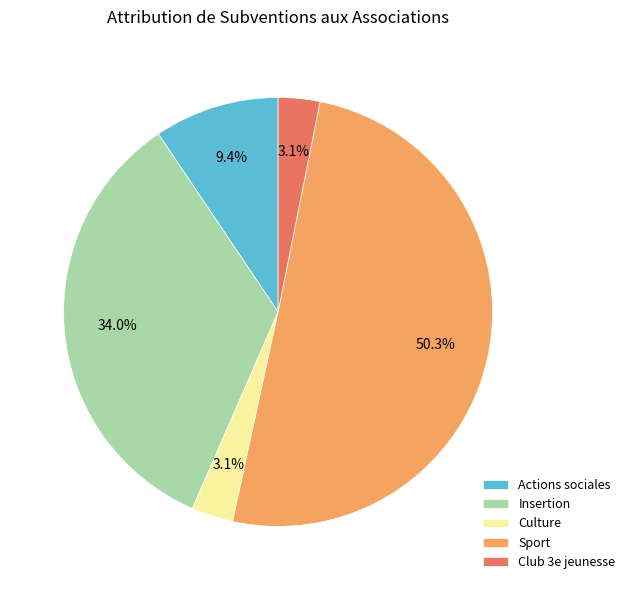

Which has a higher value, Club 3e jeunesse or Actions sociales?

Actions sociales